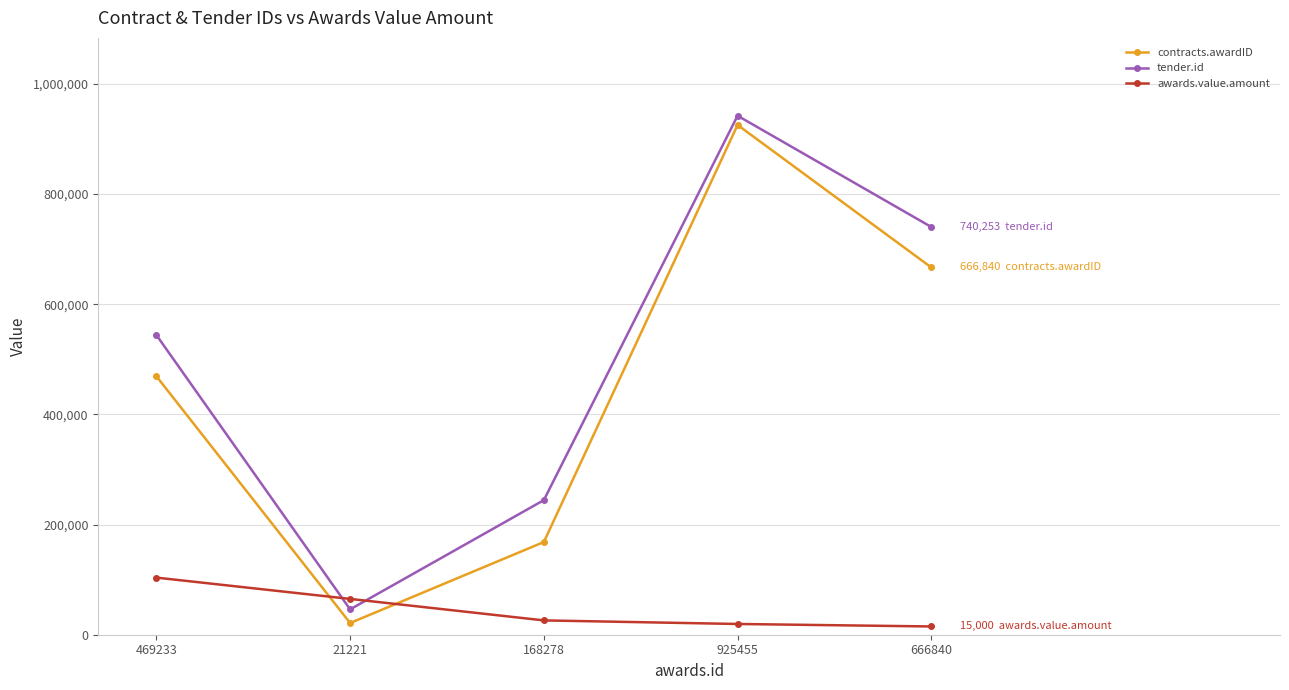

At which label does awards.value.amount first exceed 26000?

469233